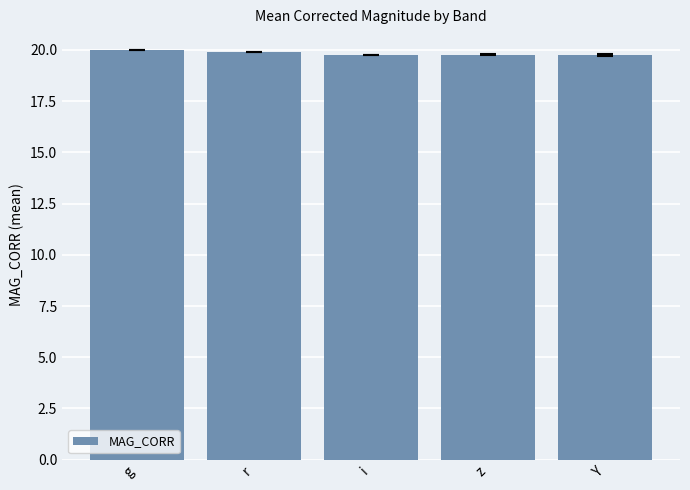

What is the sum of all values?

99.2